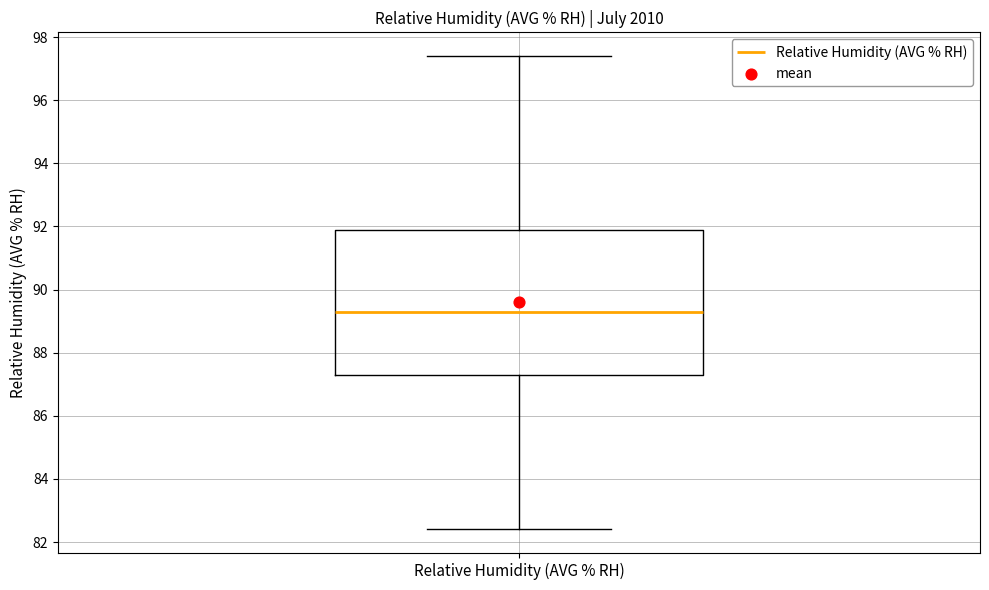

Where is the lower edge of the box for Relative Humidity (AVG % RH) on the y-axis? The values are not printed on the chart, so give them approximately, as read against the axis.

87.4